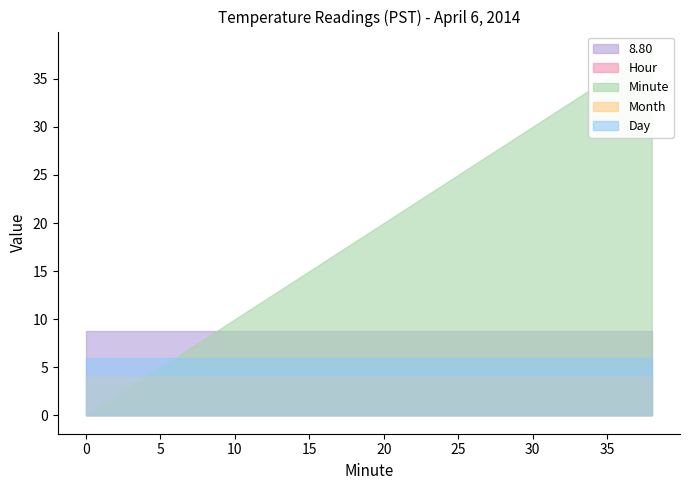

Is it true that 8.80 equals 8.8 at 26?

True